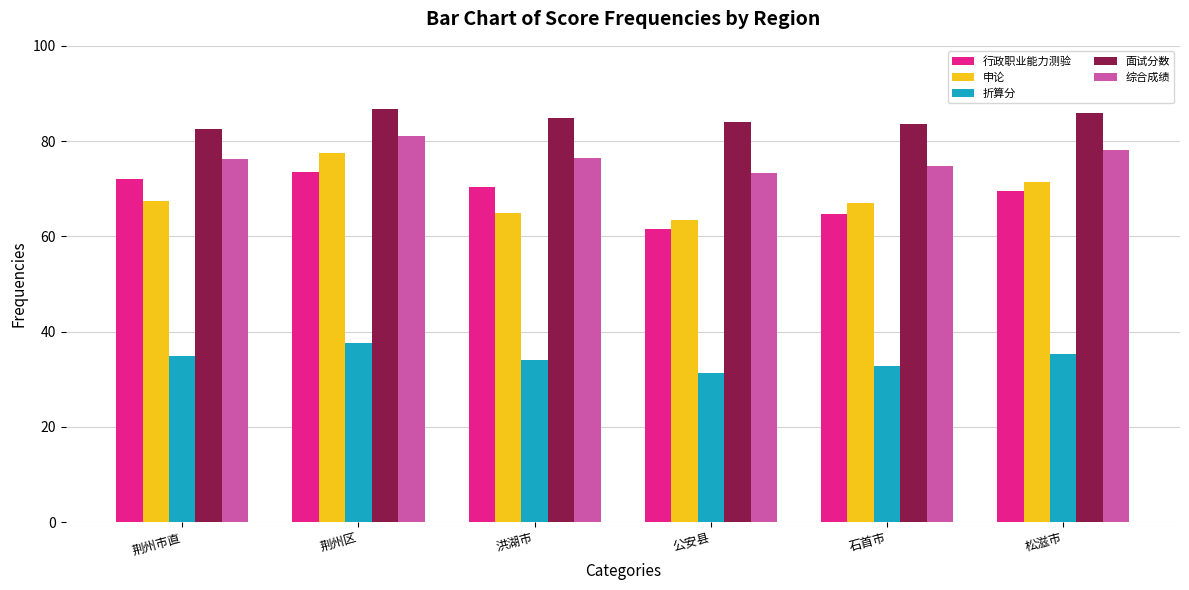

At which label does 面试分数 first exceed 84?

荆州区